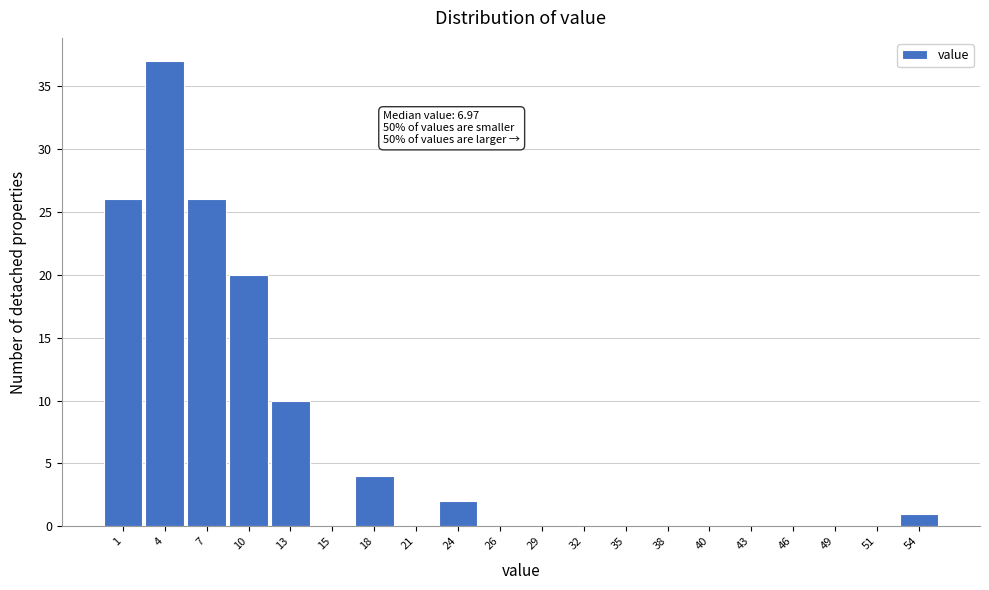

Reading right to left, list all the values displayed in this chart.

54=1	51=0	49=0	46=0	43=0	40=0	38=0	35=0	32=0	29=0	26=0	24=2	21=0	18=4	15=0	13=10	10=20	7=26	4=37	1=26